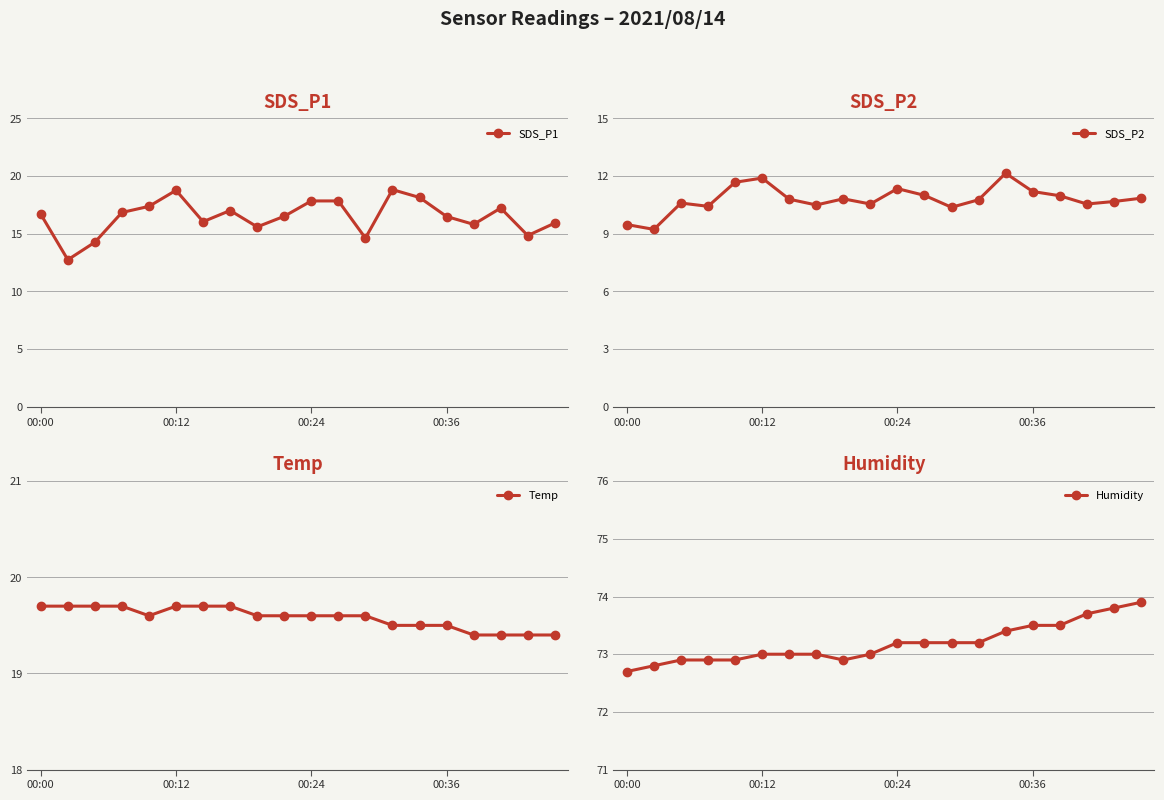

At which category does SDS_P1 reach its first local peak?

00:12